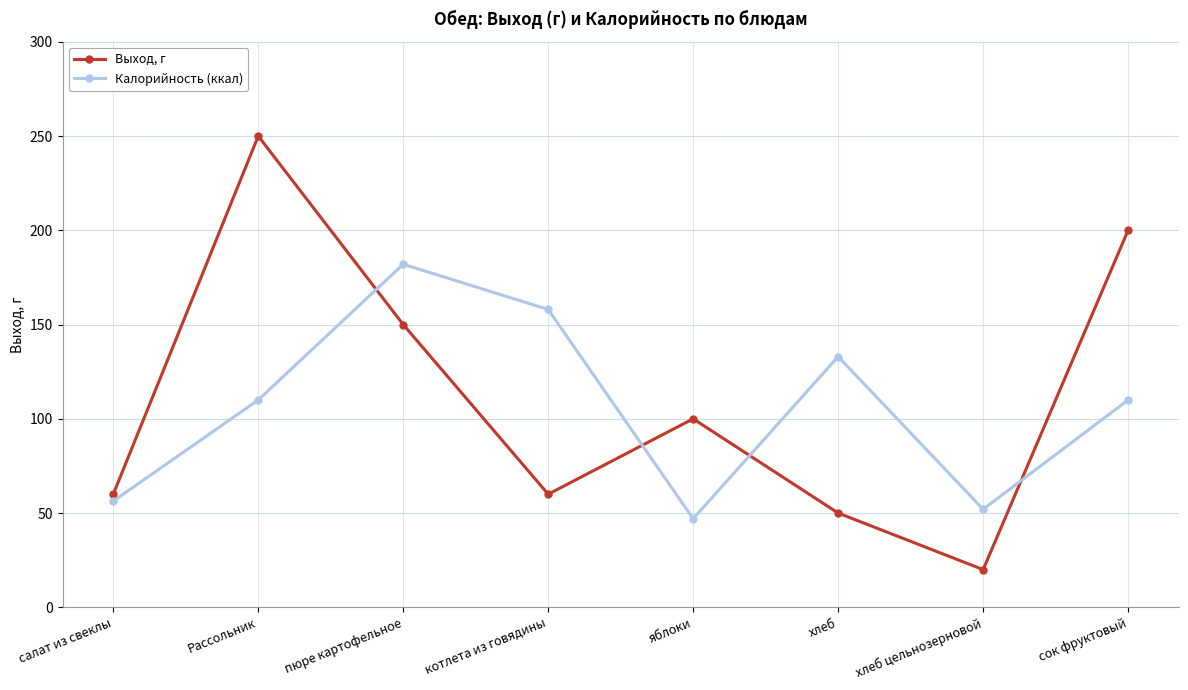

List the series in order of their overall mean, lowest first.

Калорийность (ккал), Выход, г